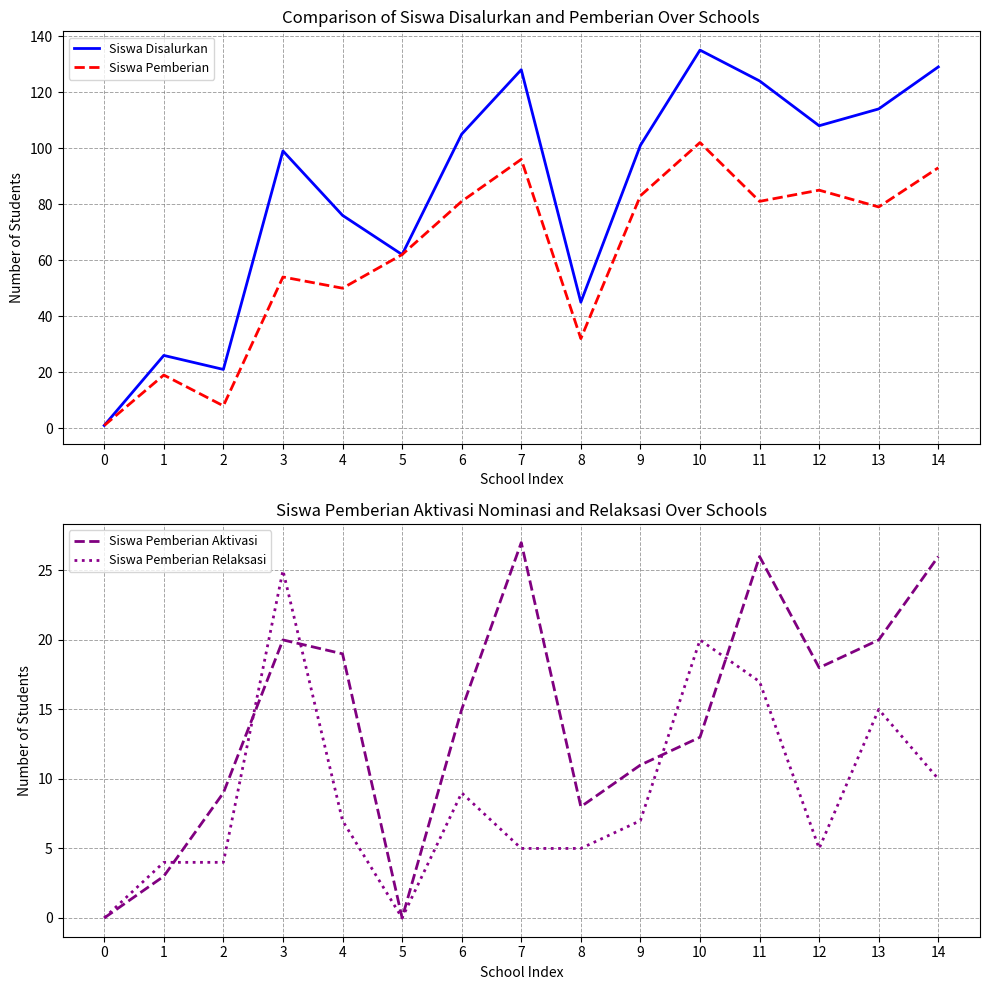

What is the spread (max minus min) of values at 5?

62